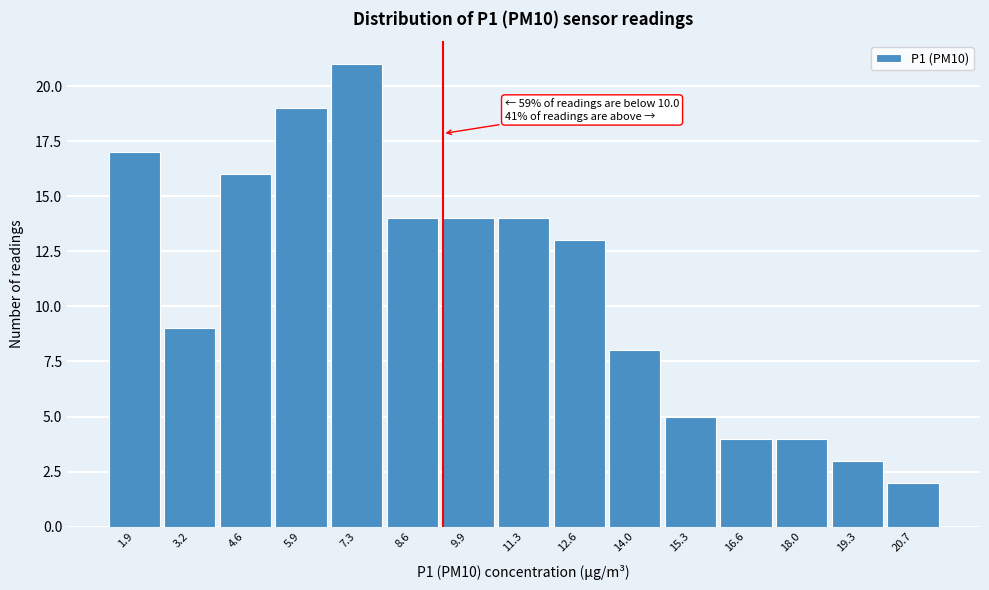

Reading left to right, extract all data points from this chart.

17	9	16	19	21	14	14	14	13	8	5	4	4	3	2